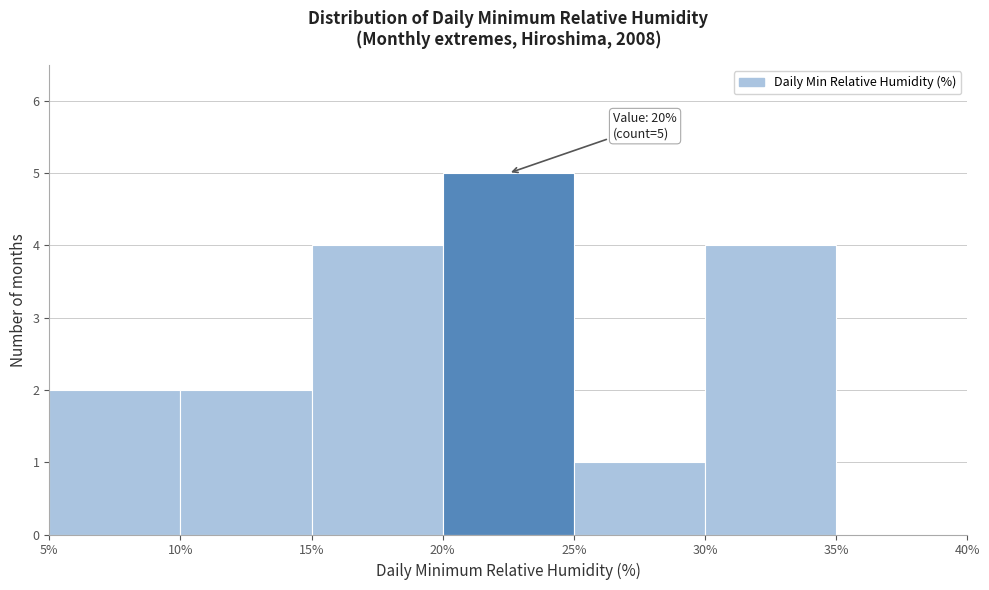

Which range on the x-axis has the tallest bar?

20% to 25%